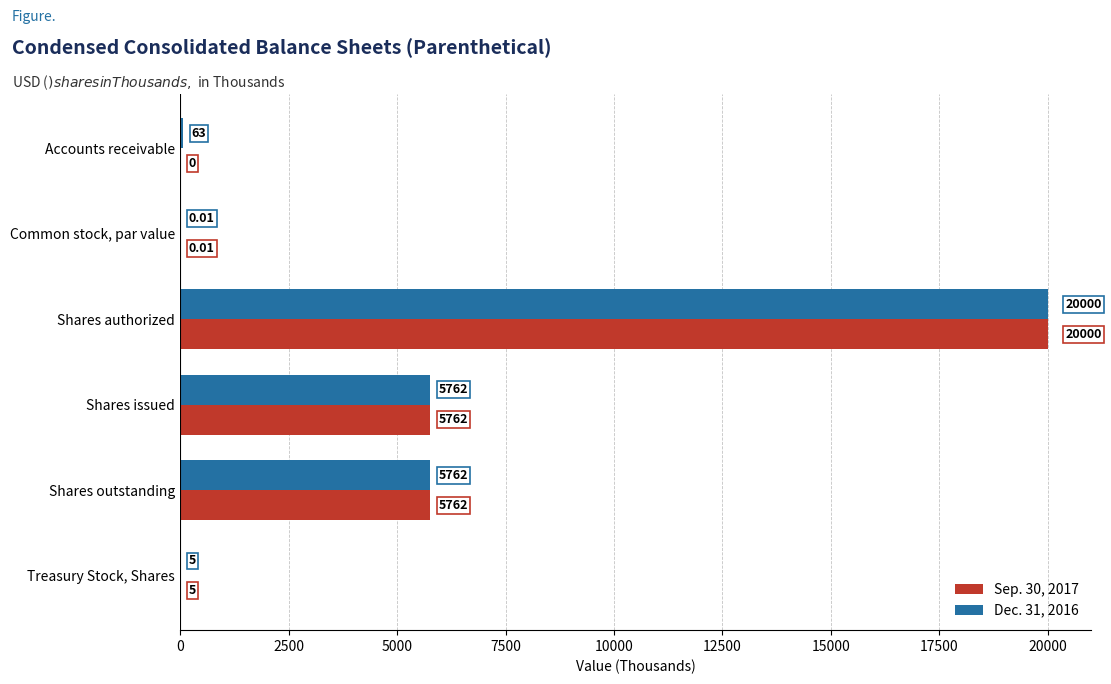

What is the sum of all Sep. 30, 2017 values?

31529.0